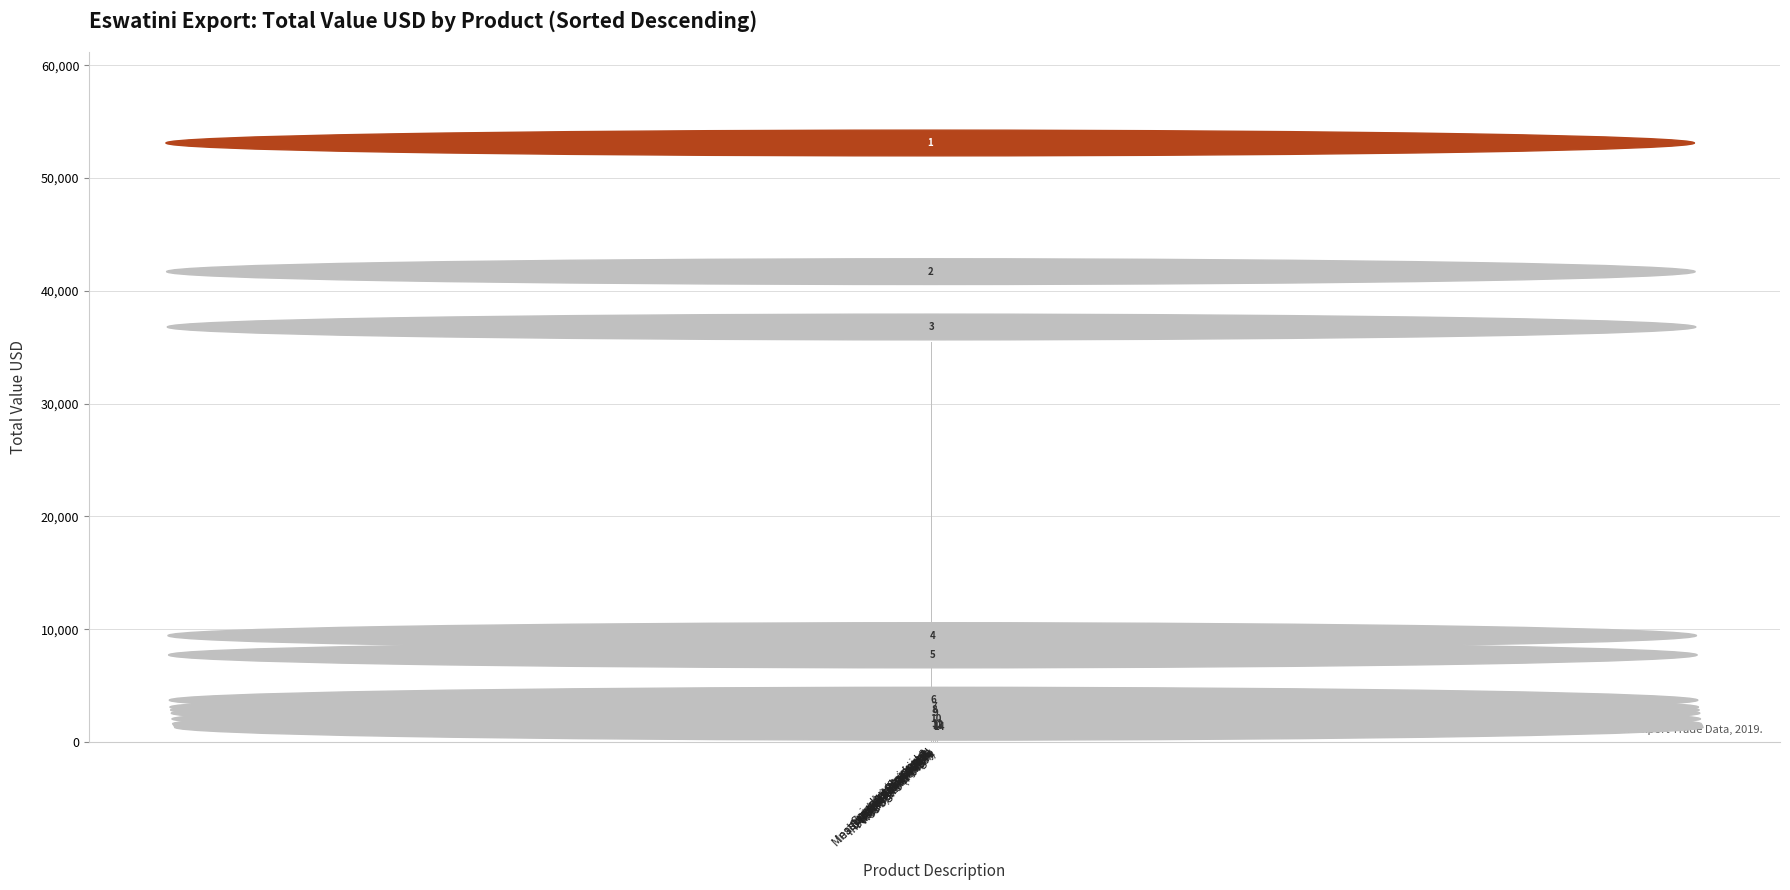

What is the ratio of the value at UPS/IPS (Savar) to the value at Wooden Furniture?

45.9